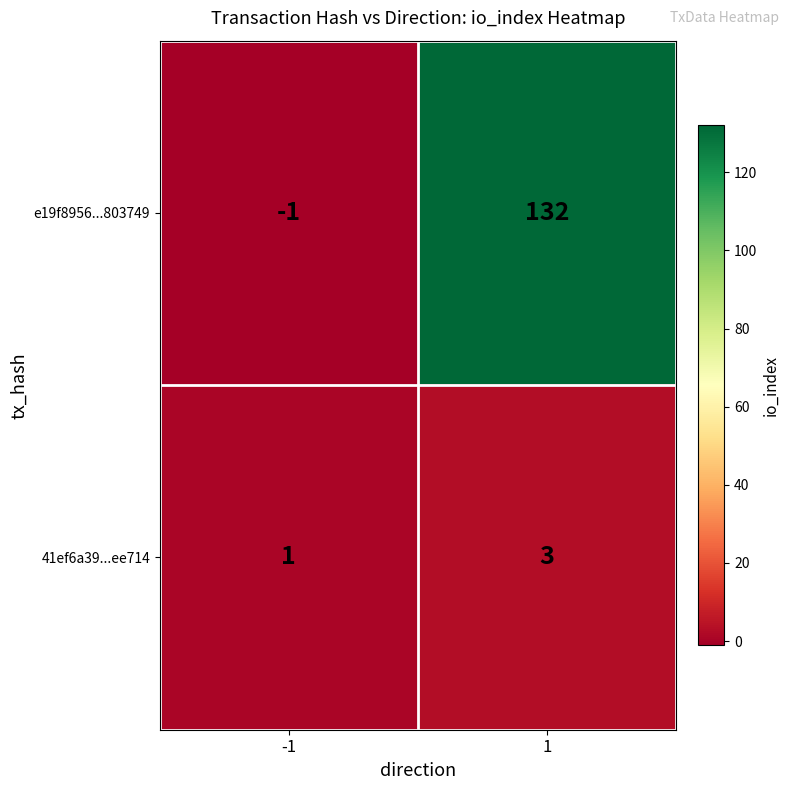

Count the number of categories in the chart.

2